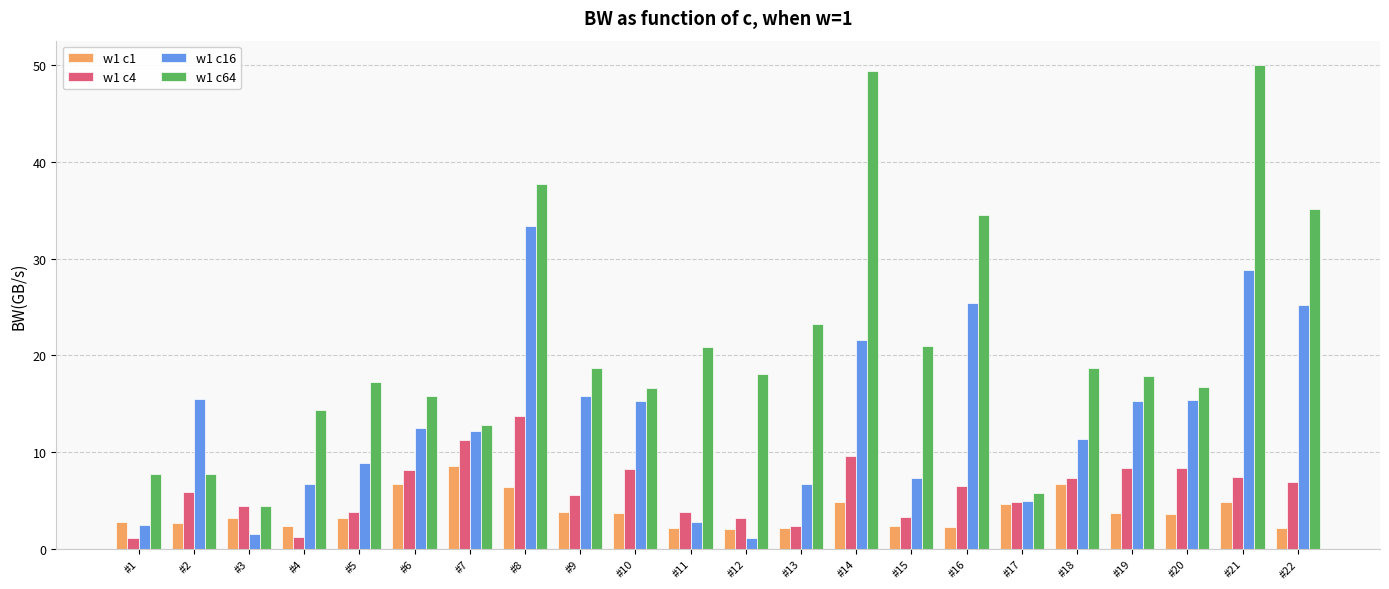

What is the difference between the maximum and minimum values in the w1 c1 series?

6.5